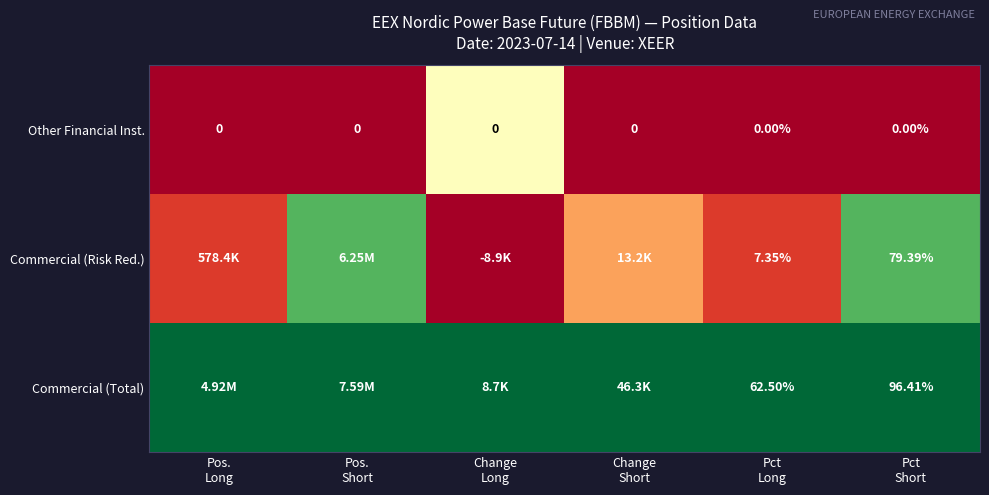

Which series has the largest total across all categories?

Commercial (Total)